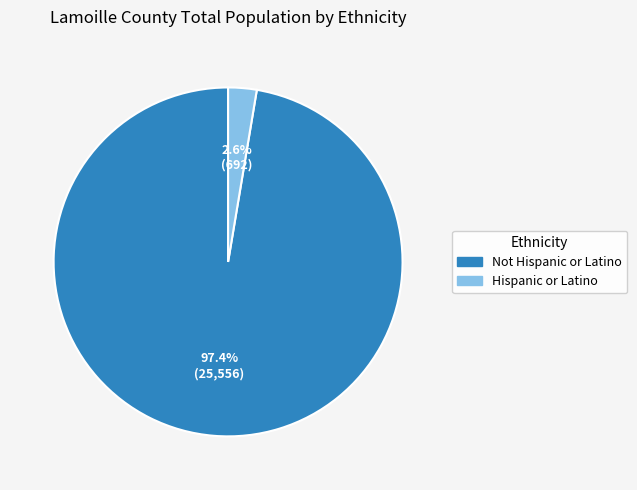

Combined, what portion of the pie is Not Hispanic or Latino and Hispanic or Latino?

100.0%